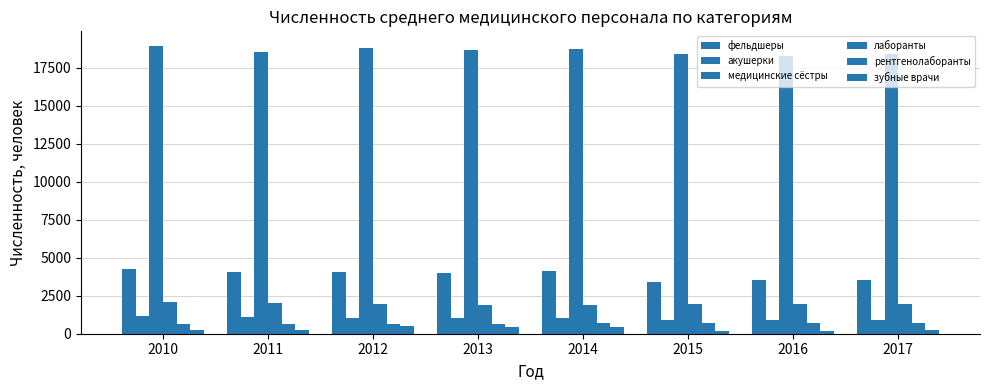

The value of рентгенолаборанты at 2010 is 1122. True or false?

False